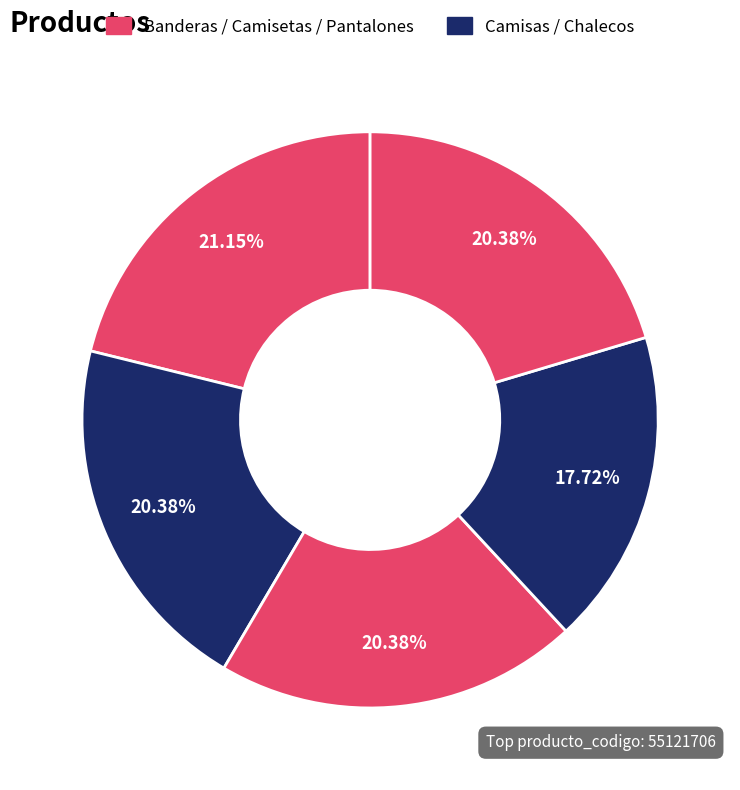

How many segments does this pie chart have?

5